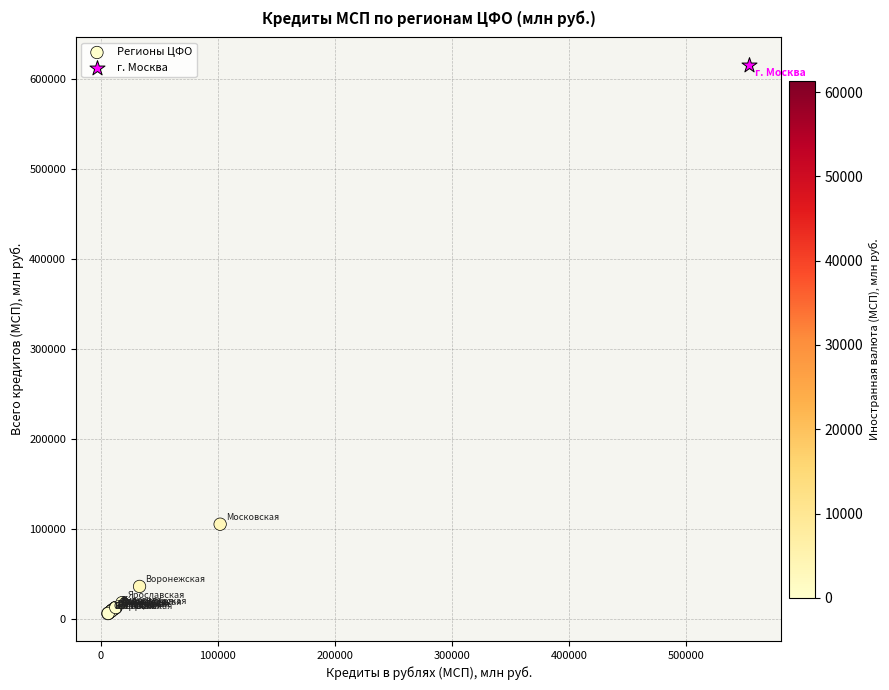

What are all the series names shown in the legend?

Регионы ЦФО, г. Москва